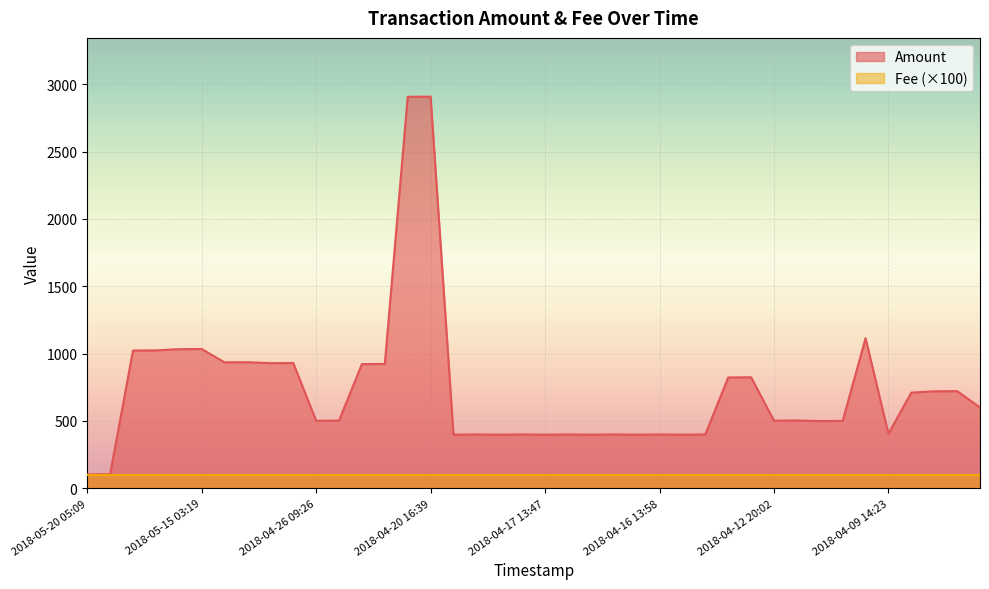

What is the difference between the maximum and minimum values?

2806